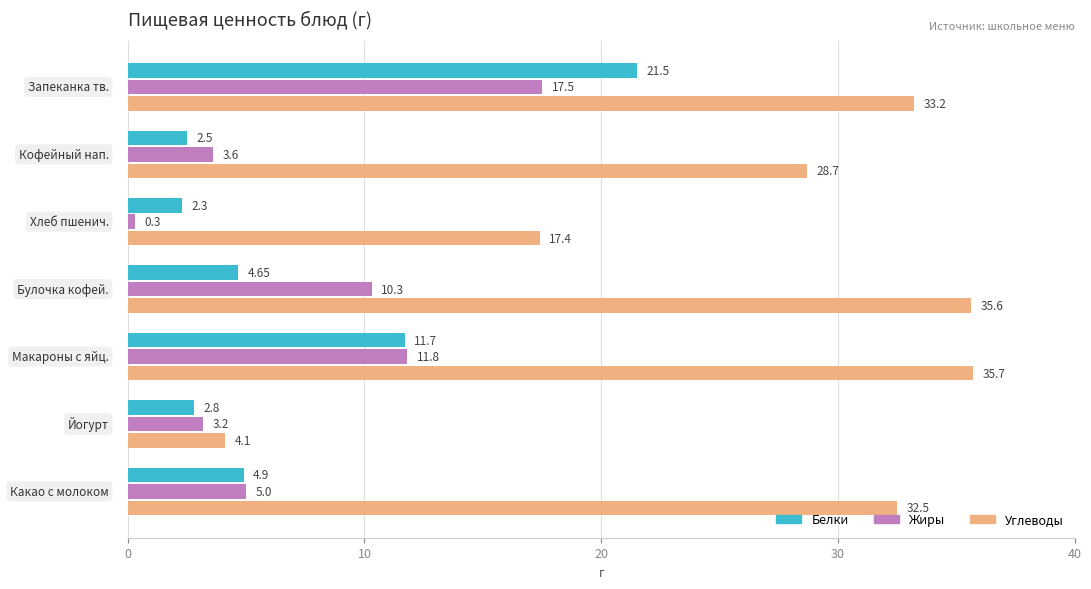

Rank the series by their maximum value, from highest to lowest.

Углеводы, Белки, Жиры